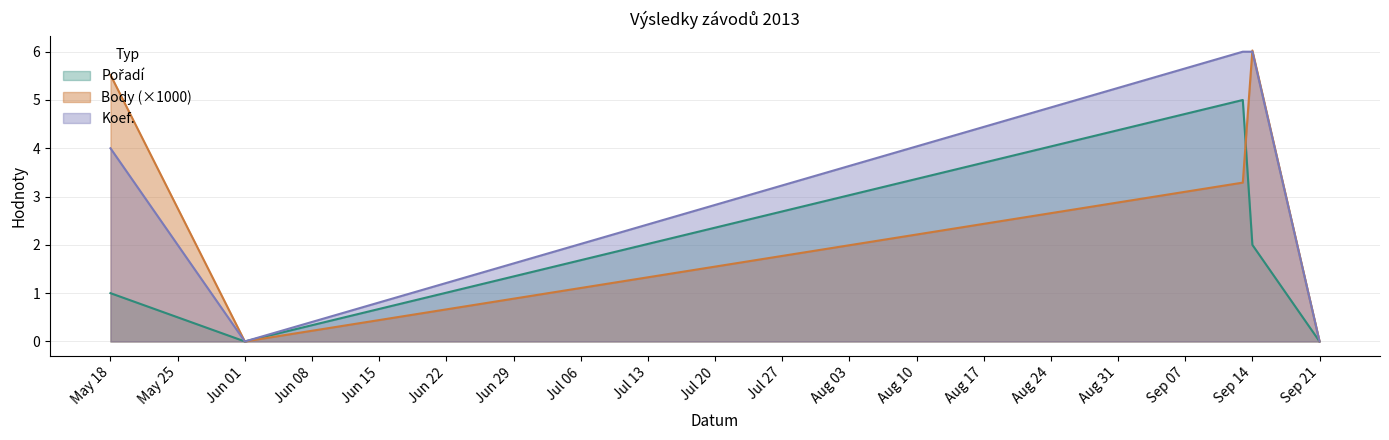

What is the average value of the Koef. series?

3.2